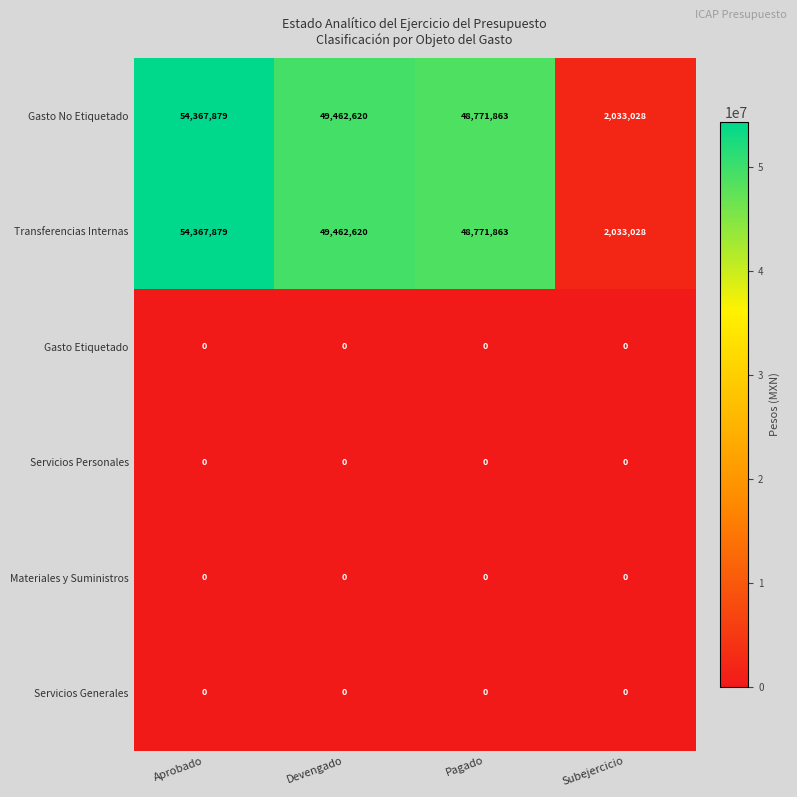

What is the greatest value displayed?

54367879